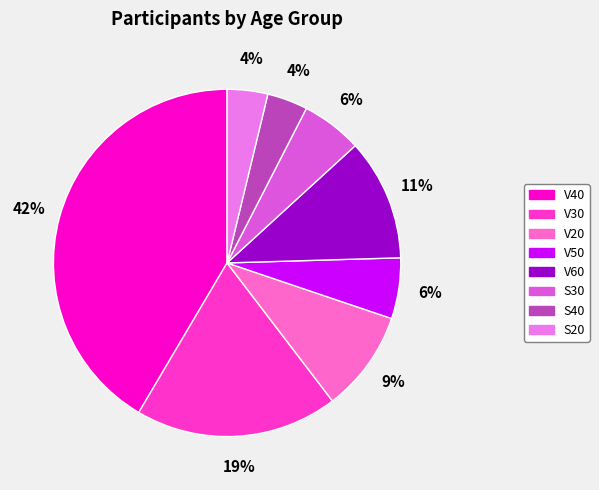

To the nearest percent, what is the difference between the largest and smallest slice percentages?

38%